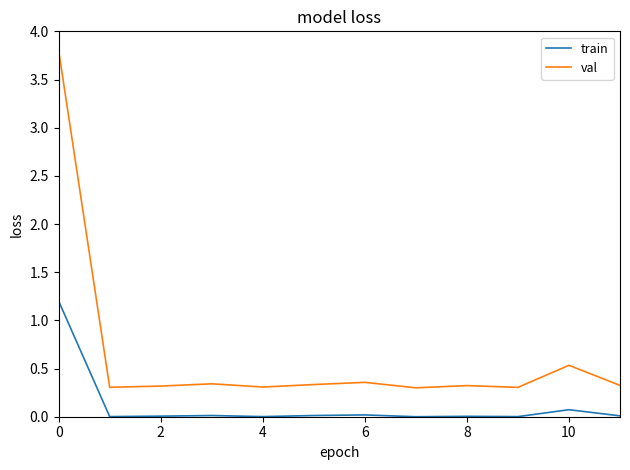

What is the greatest value displayed?

3.8